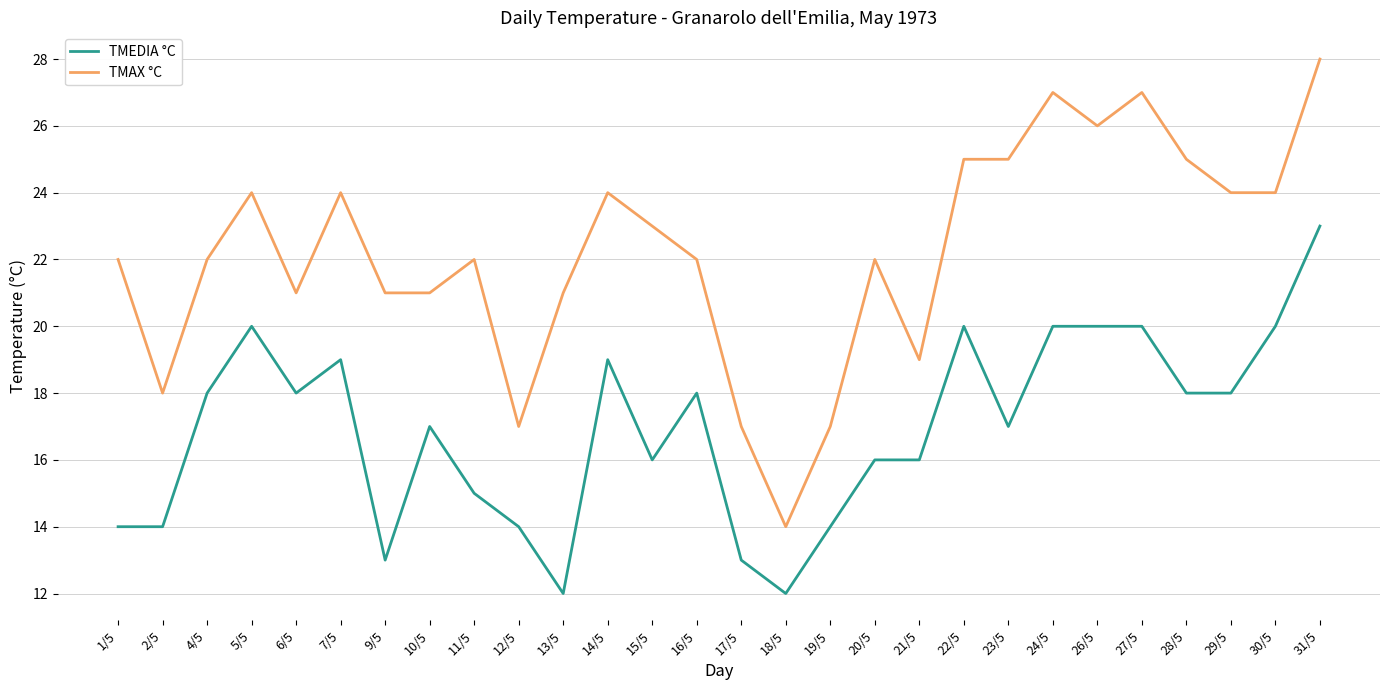

At which category does TMAX °C reach its first local valley?

2/5